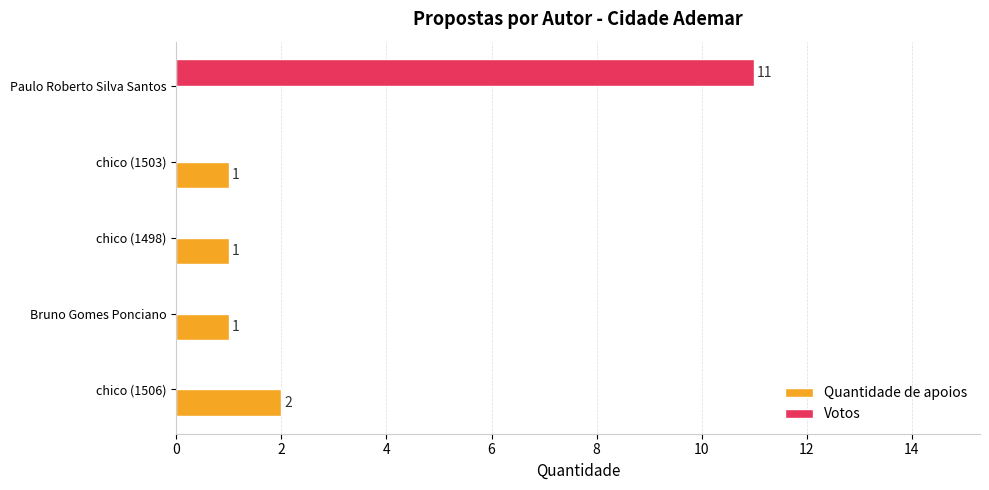

Between chico (1503) and Paulo Roberto Silva Santos, which series saw the biggest shift?

Votos